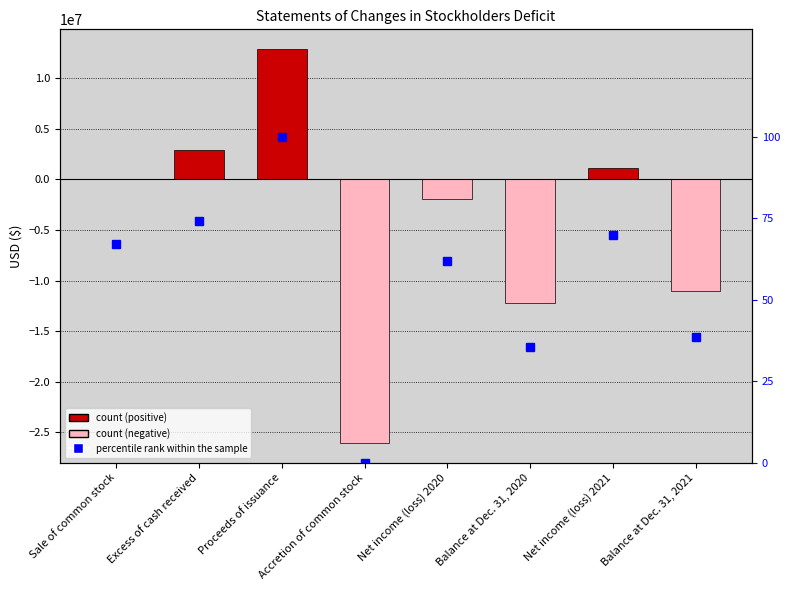

What is the minimum value for Total?

-26044487.0